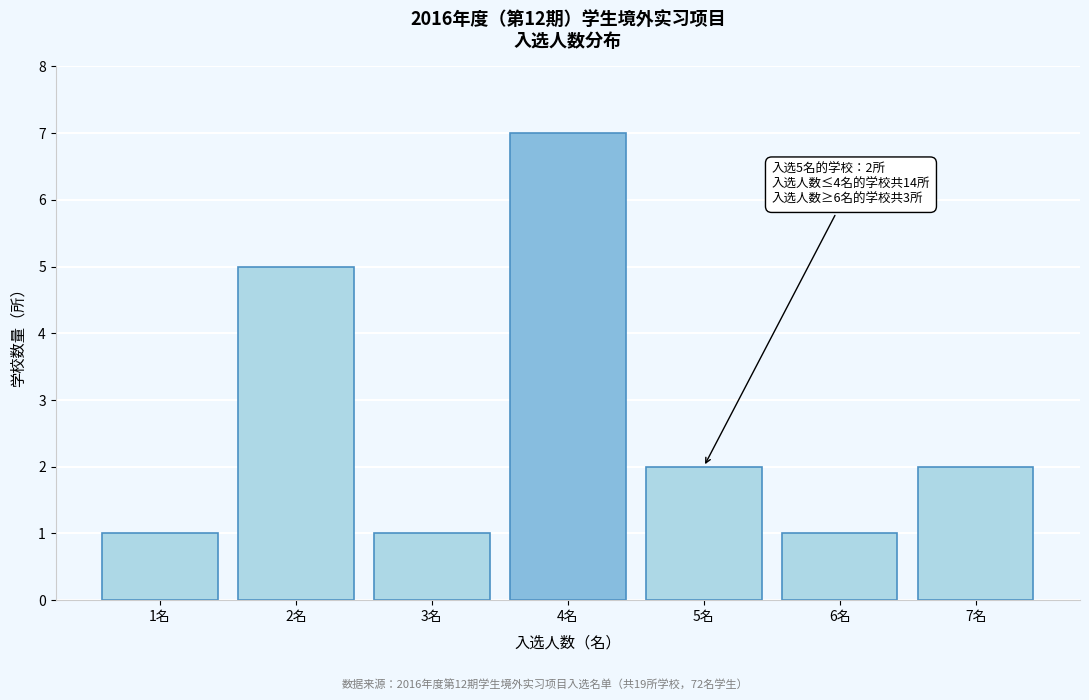

Reading left to right, transcribe all the data shown in this chart.

1名=1	2名=5	3名=1	4名=7	5名=2	6名=1	7名=2